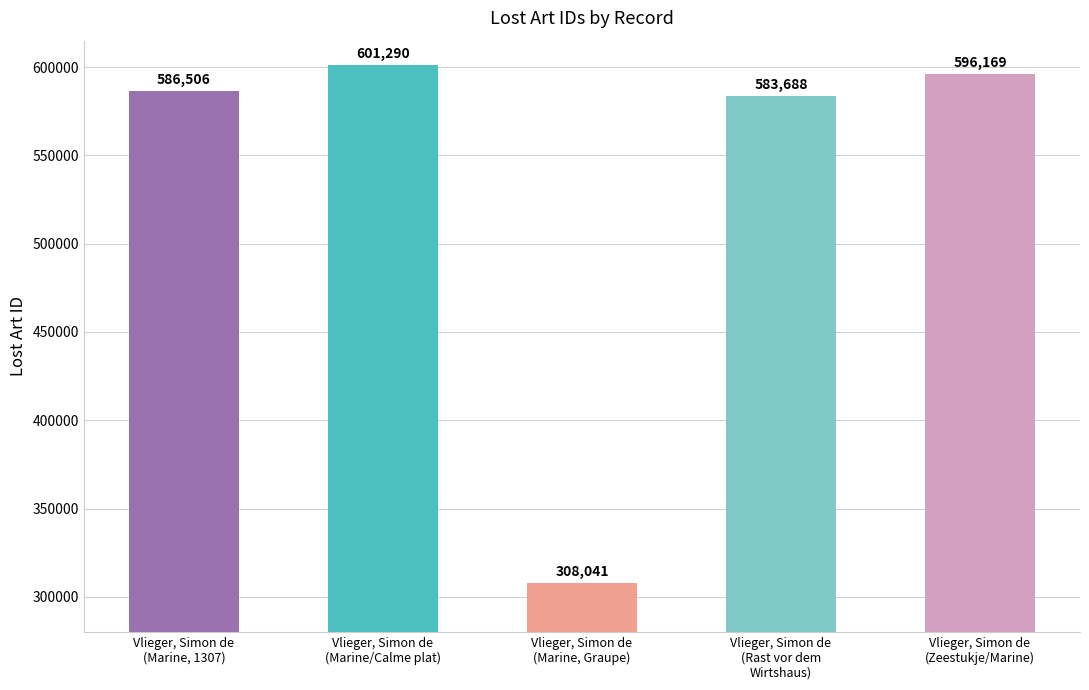

How many bars are there in total?

5